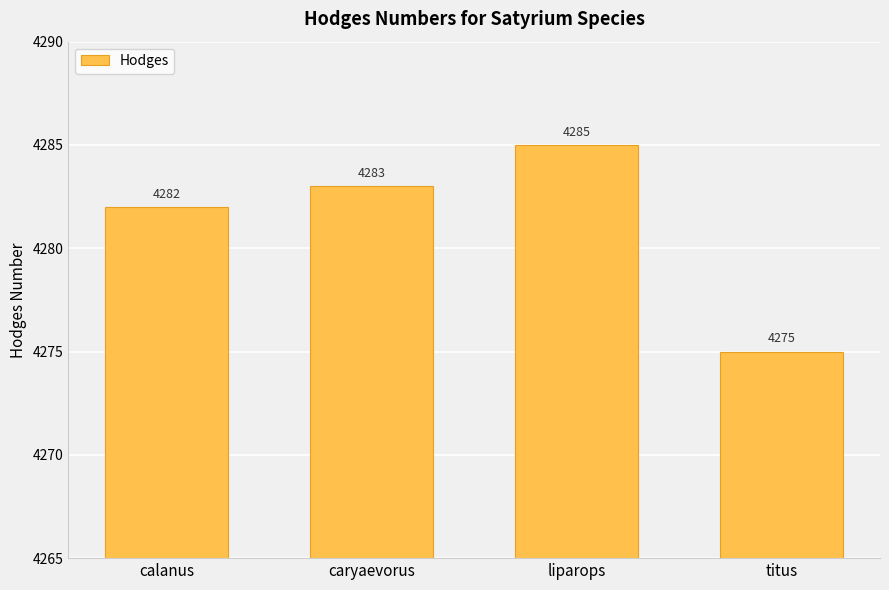

Reading left to right, what are all the values shown in this chart?

4282	4283	4285	4275